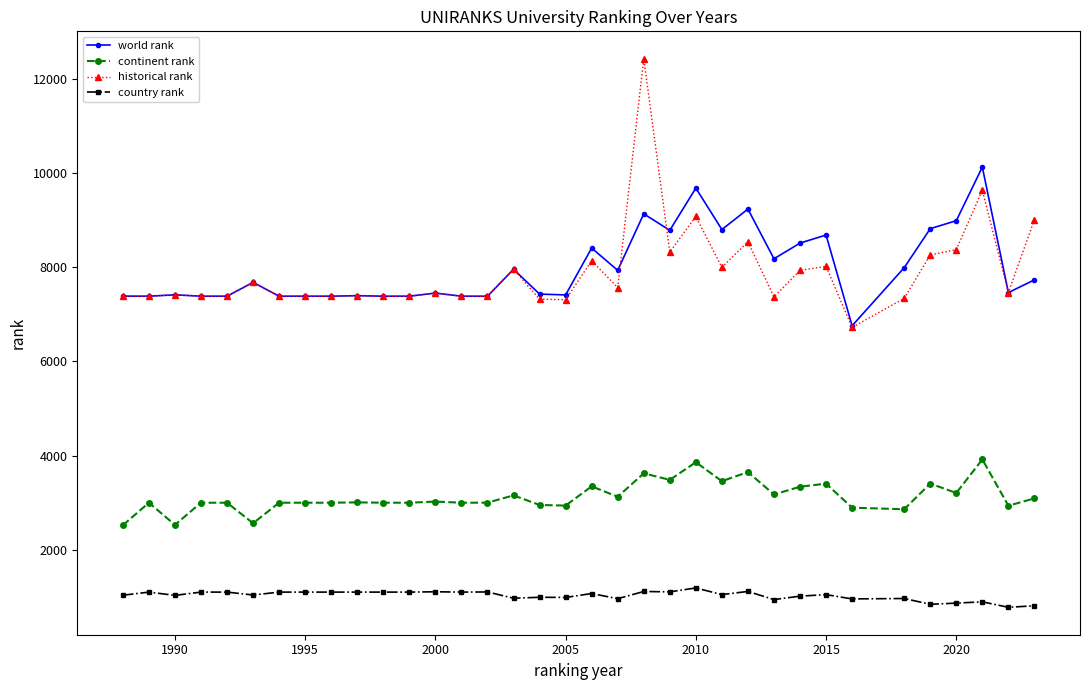

What is the value of the historical rank point at the 35th from the left?

9015